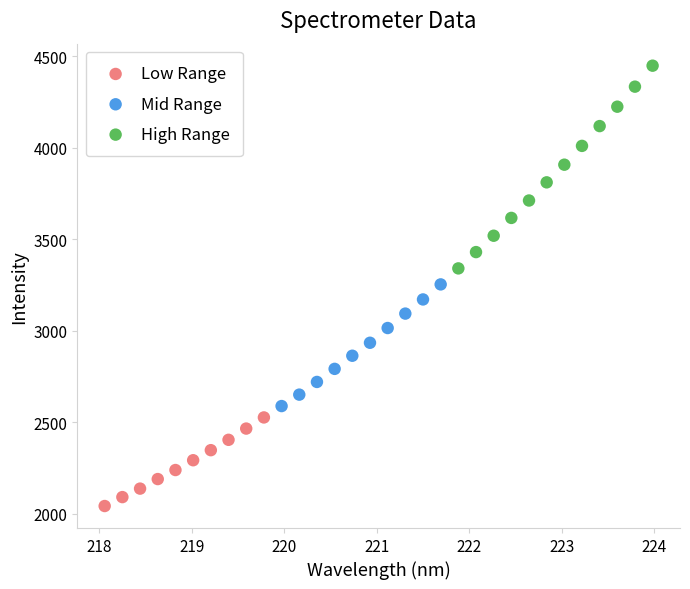

What are all the series names shown in the legend?

Low Range, Mid Range, High Range